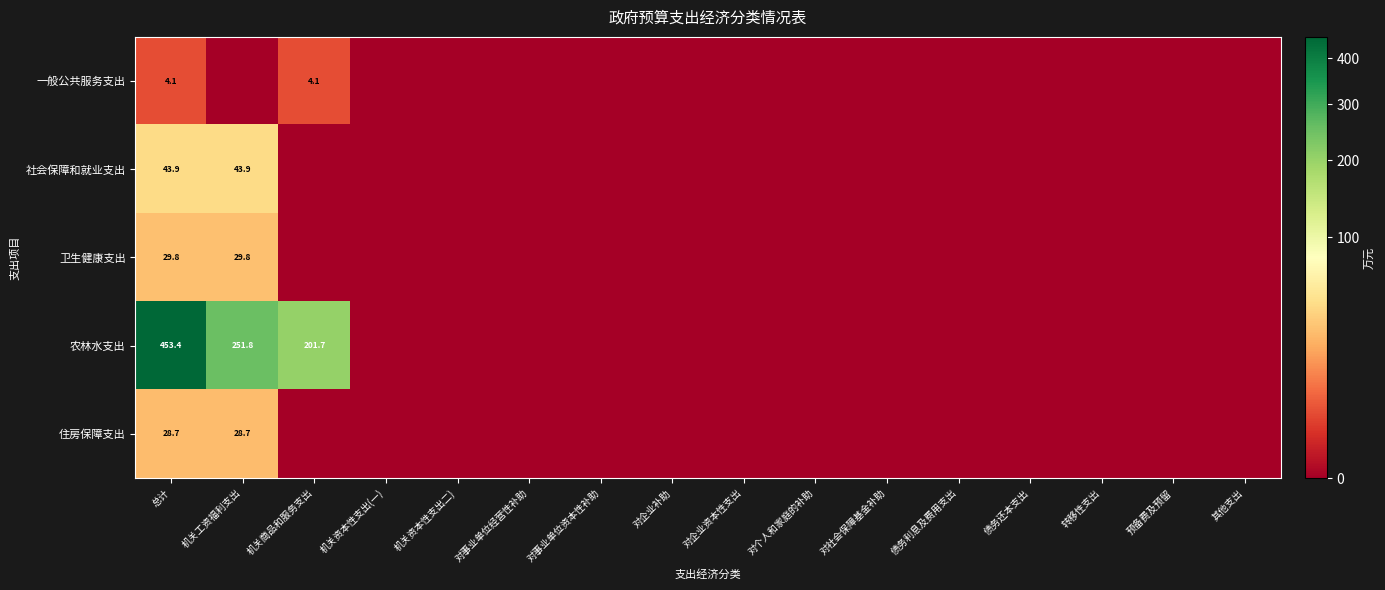

Which has a higher value, 债务利息及费用支出 or 对社会保障基金补助?

债务利息及费用支出